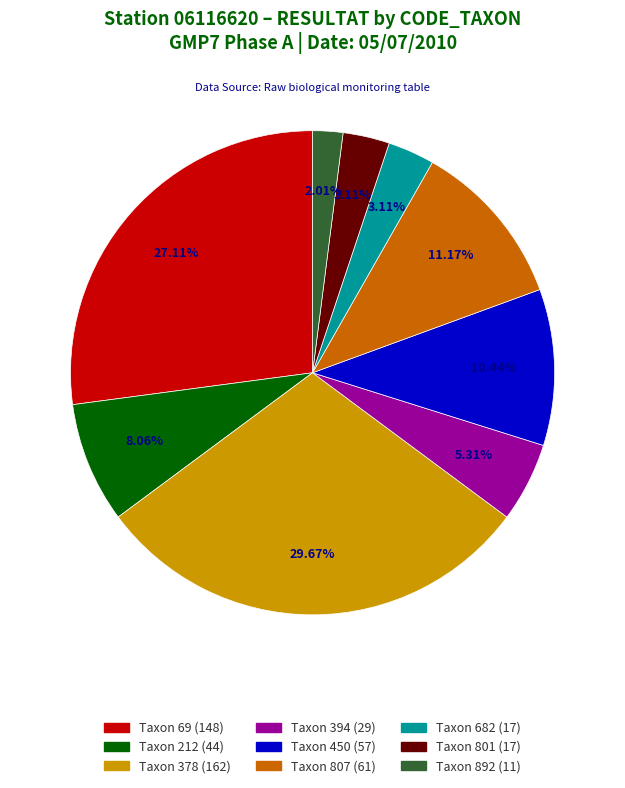

Is there a majority slice in this chart?

No